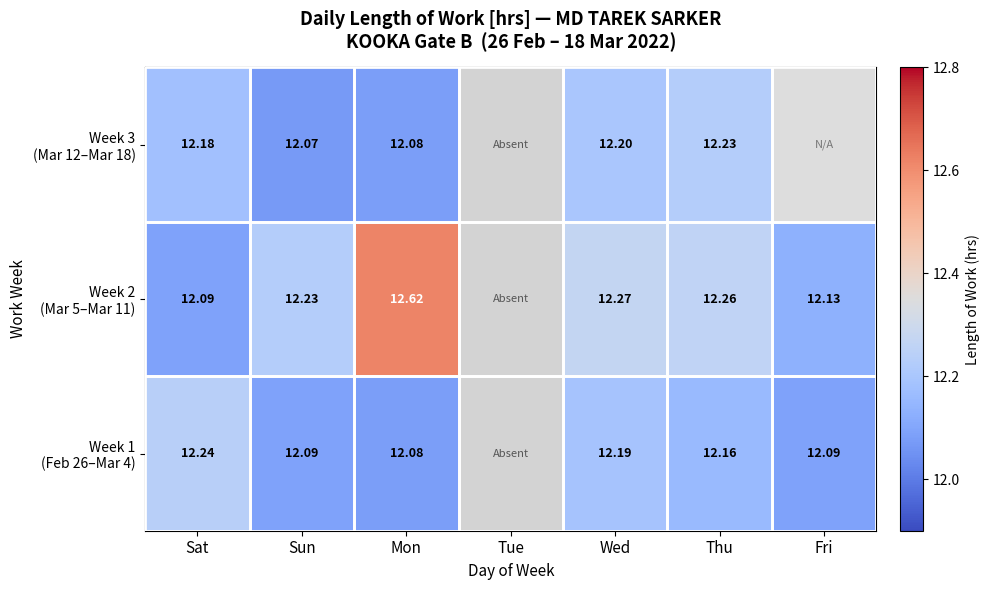

Rank the series by their maximum value, from highest to lowest.

Week 2 (Mar 5–Mar 11), Week 1 (Feb 26–Mar 4), Week 3 (Mar 12–Mar 18)